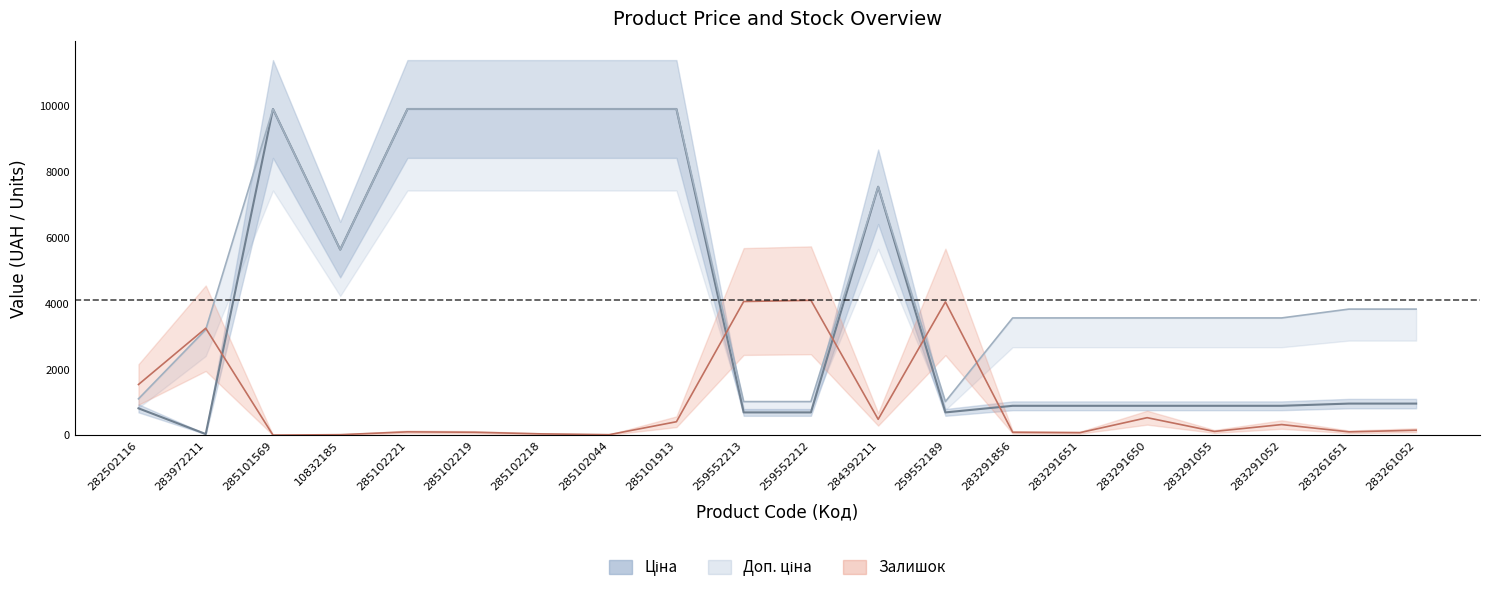

Where does the Доп. ціна series first go above 3828?

285101569